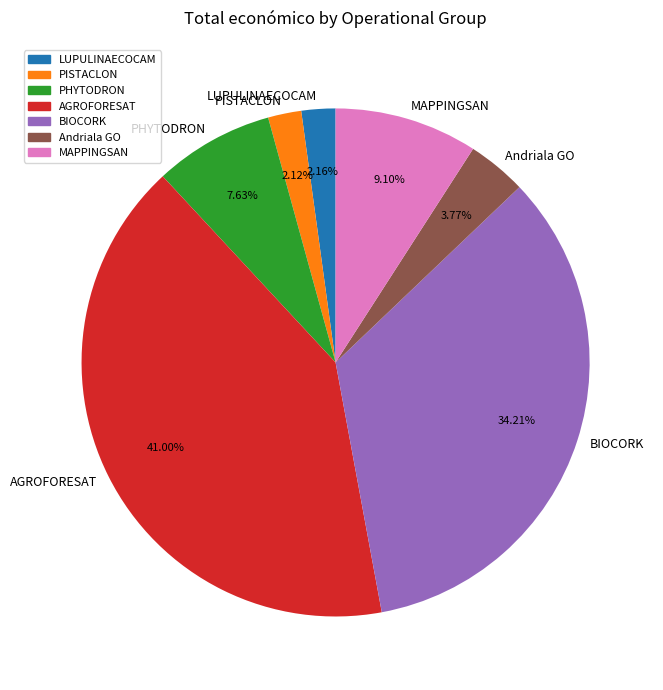

What is the ratio of the value at MAPPINGSAN to the value at PHYTODRON?

1.2